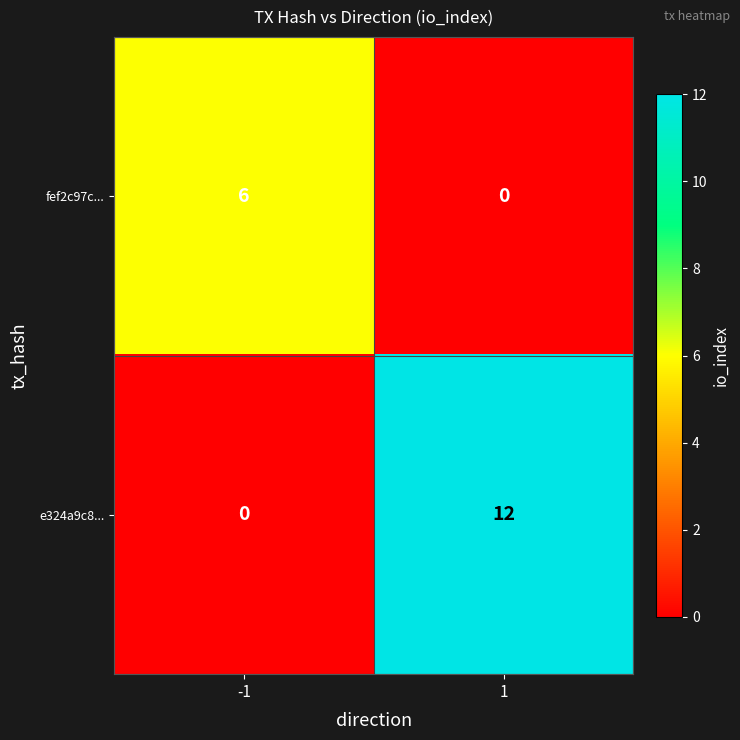

At 1, list the series in order from smallest to largest.

fef2c97c..., e324a9c8...